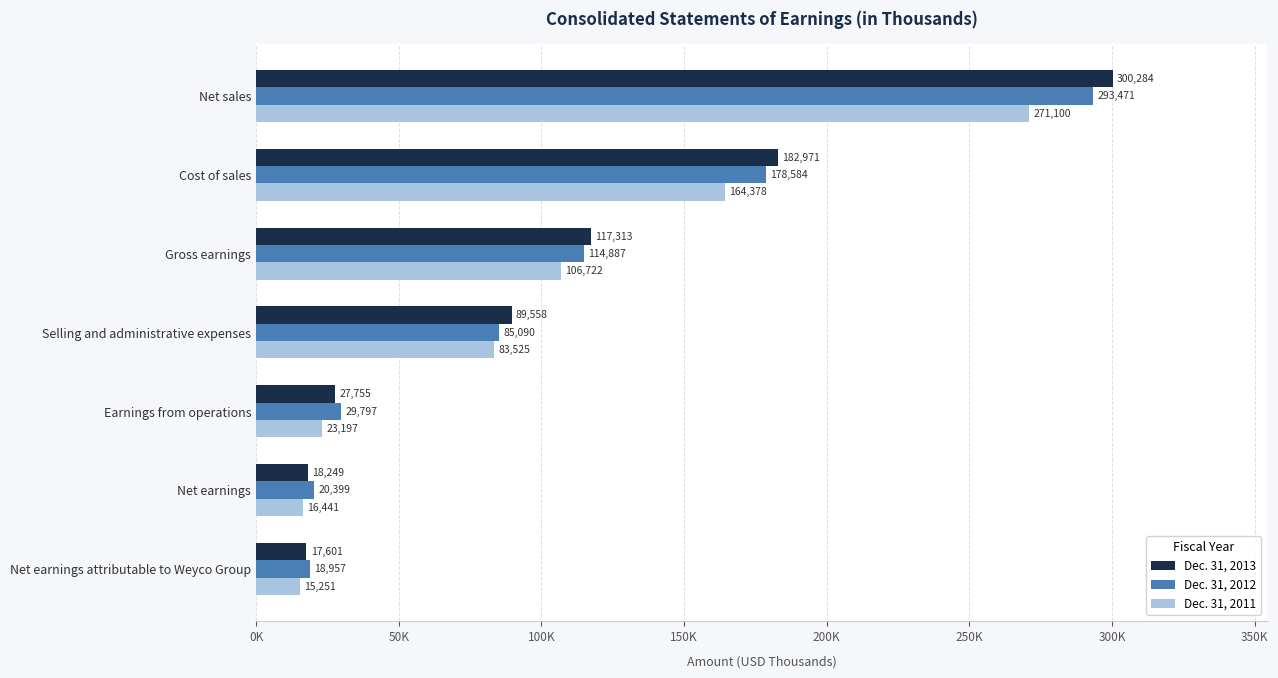

Which series has the largest total across all categories?

Dec. 31, 2013